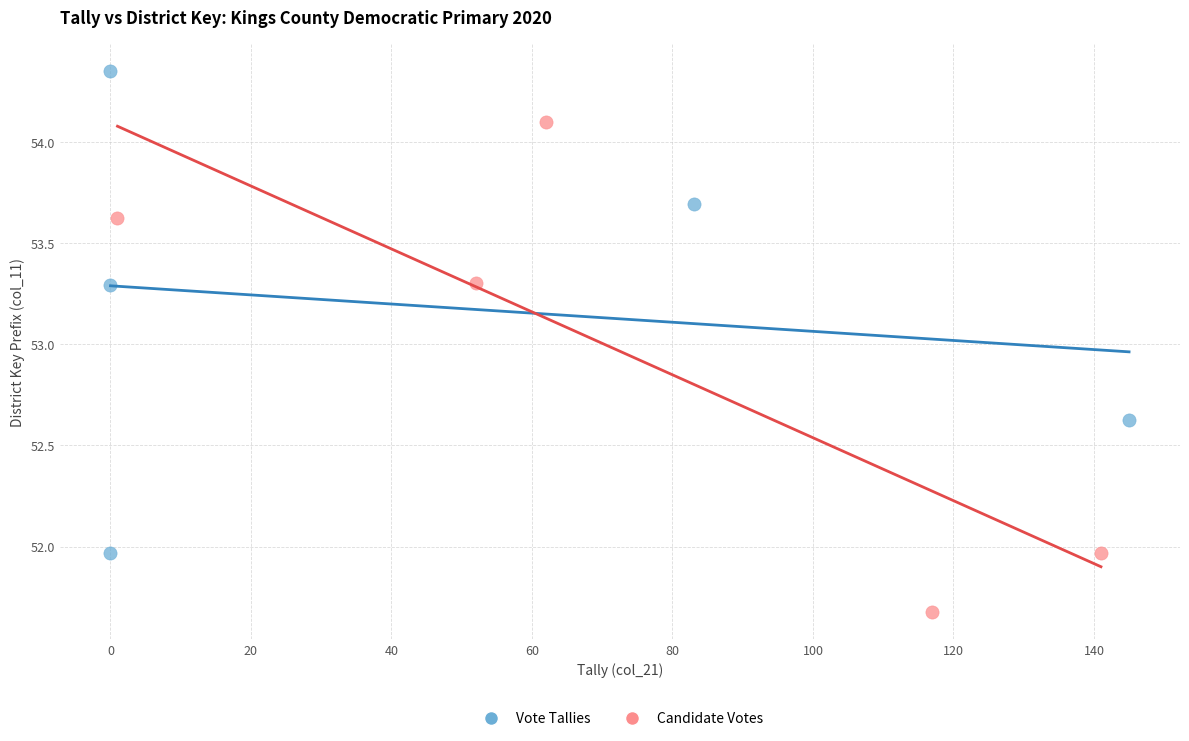

Which series reaches the minimum Y coordinate?

Candidate Votes